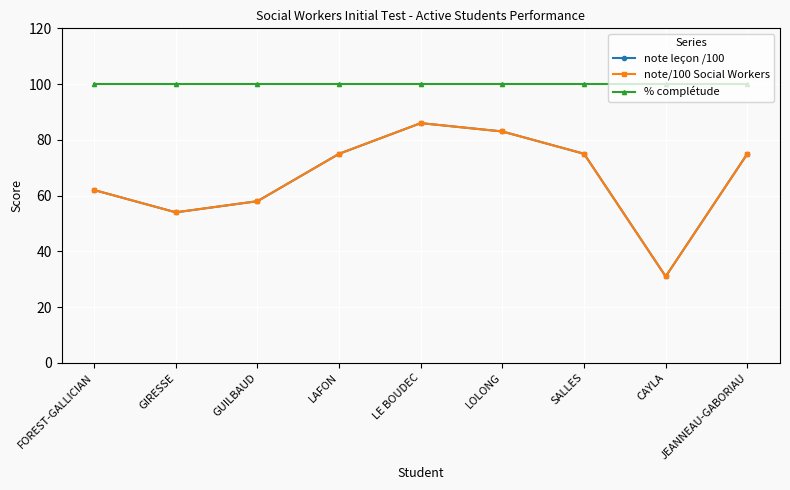

What is the difference between the maximum and minimum values in the note leçon /100 series?

55